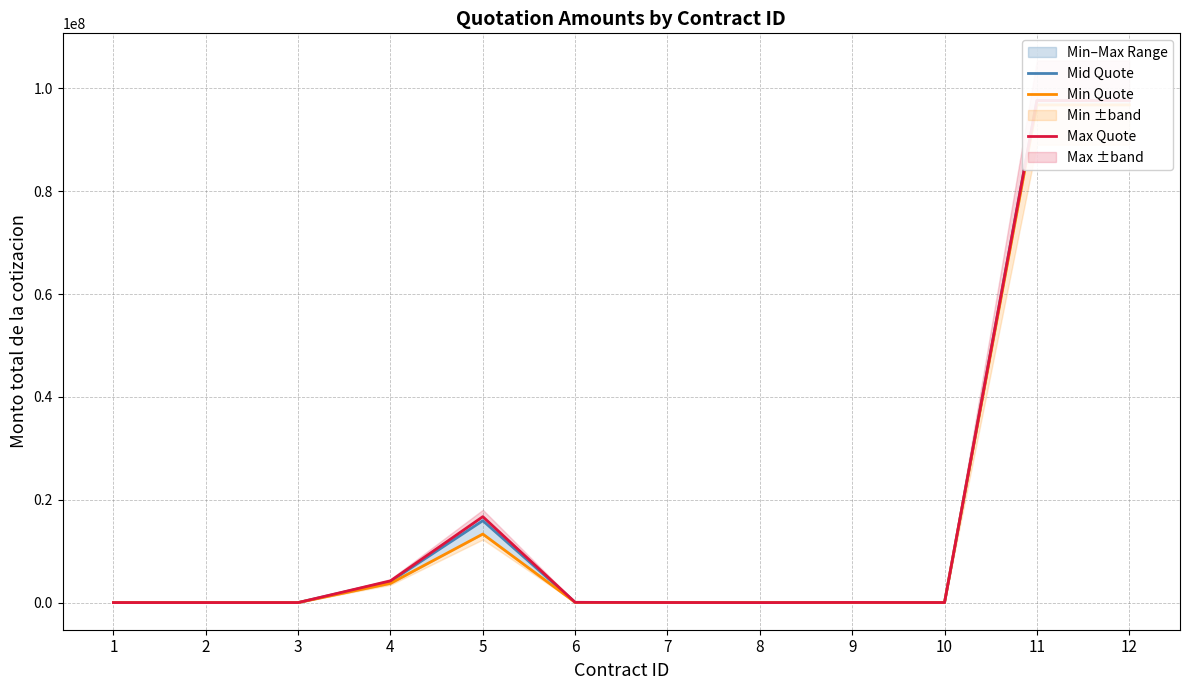

Reading left to right, extract all data points from this chart.

Mid Quote: 1=7308.0	2=6368.4	3=8773.4	4=4116840.0	5=15925121.5	6=50000.6	7=17117.1	8=63.8	9=31093.0	10=14009.4	11=97602591.8	12=97602591.8
Min Quote: 1=6385.8	2=5891.5	3=8629.2	4=3740537.2	5=13331682.2	6=47204.5	7=15480.2	8=58.0	9=28931.2	10=12688.1	11=96767391.8	12=96767391.8
Max Quote: 1=8004.0	2=6380.0	3=8871.1	4=4228200.0	5=16711923.5	6=52062.0	7=17117.1	8=63.8	9=32619.7	10=14166.3	11=97602591.8	12=97602591.8